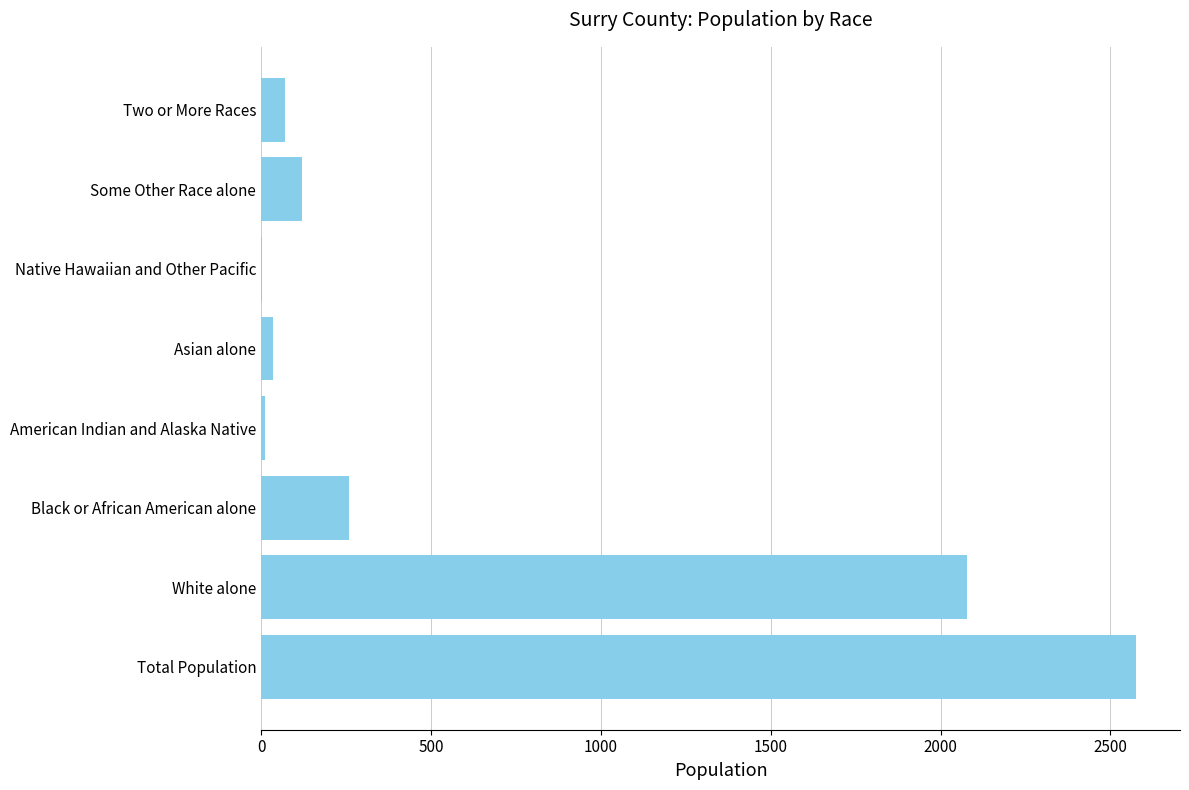

At which label is the value closest to 1289?

White alone